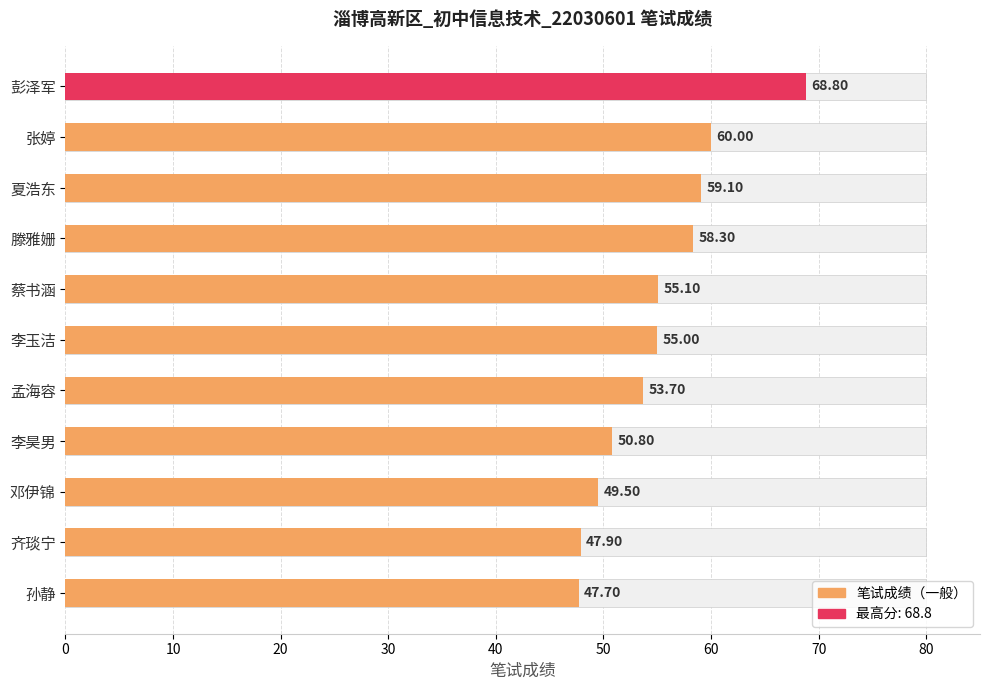

What is the minimum value shown in the chart?

47.7